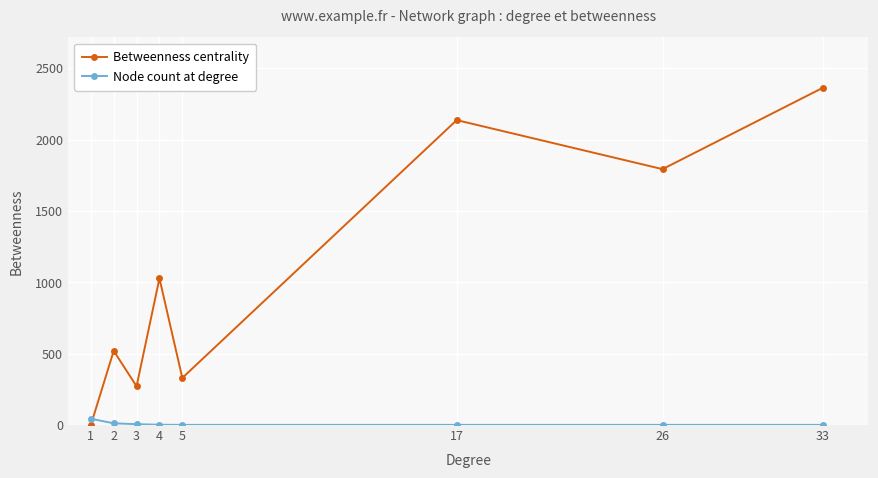

List the series in order of their overall mean, lowest first.

Node count at degree, Betweenness centrality